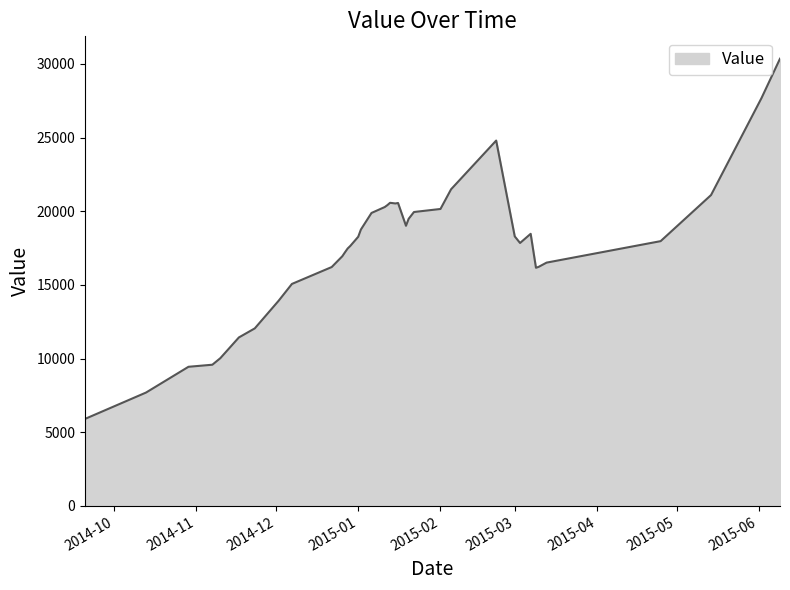

What is the smallest value displayed?

5908